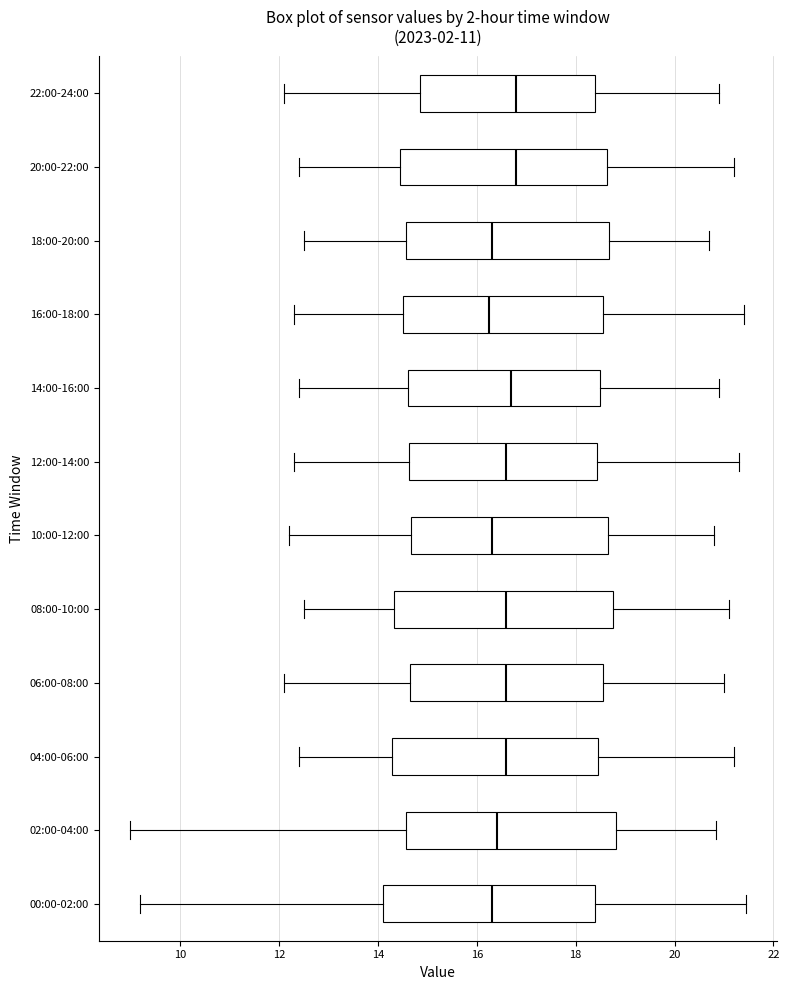

Reading bottom to top, read every box against the x-axis: the position of its median line, the range the box covers, and the ends of its whiskers. The values are not printed on the chart, so give them approximately, as read against the axis.

00:00-02:00: median 16.4, box 14.2 to 18.4, whiskers 9.2 to 21.4
02:00-04:00: median 16.4, box 14.6 to 18.8, whiskers 9.0 to 20.8
04:00-06:00: median 16.6, box 14.2 to 18.4, whiskers 12.4 to 21.2
06:00-08:00: median 16.6, box 14.6 to 18.6, whiskers 12.2 to 21.0
08:00-10:00: median 16.6, box 14.4 to 18.8, whiskers 12.6 to 21.2
10:00-12:00: median 16.4, box 14.6 to 18.6, whiskers 12.2 to 20.8
12:00-14:00: median 16.6, box 14.6 to 18.4, whiskers 12.4 to 21.4
14:00-16:00: median 16.8, box 14.6 to 18.6, whiskers 12.4 to 21.0
16:00-18:00: median 16.2, box 14.6 to 18.6, whiskers 12.4 to 21.4
18:00-20:00: median 16.4, box 14.6 to 18.6, whiskers 12.6 to 20.8
20:00-22:00: median 16.8, box 14.4 to 18.6, whiskers 12.4 to 21.2
22:00-24:00: median 16.8, box 14.8 to 18.4, whiskers 12.2 to 21.0